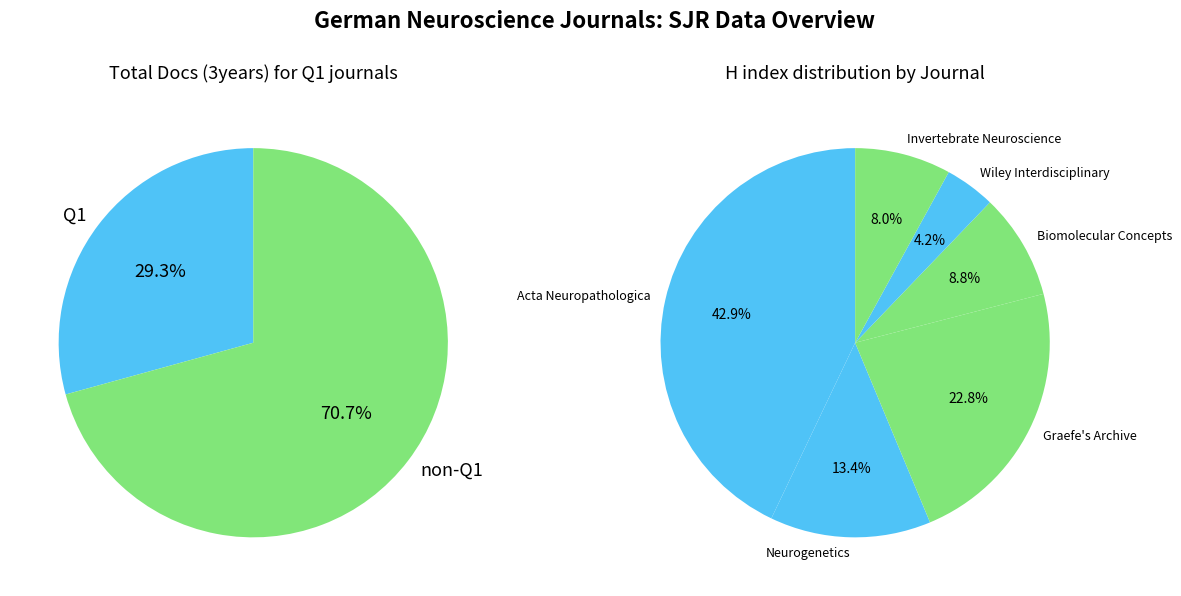

True or false: Biomolecular Concepts accounts for 3% of the total.

False